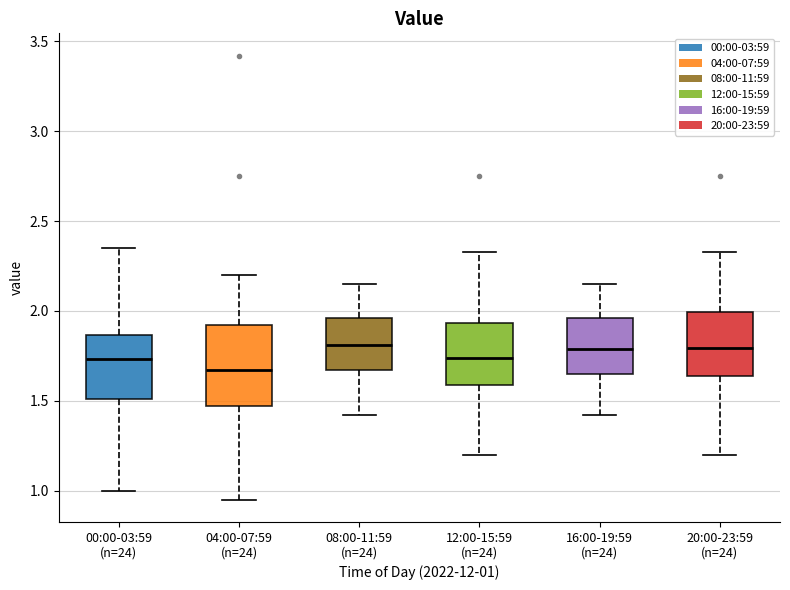

Reading left to right, read every box against the y-axis: the position of its median line, the range the box covers, and the ends of its whiskers. The values are not printed on the chart, so give them approximately, as read against the axis.

00:00-03:59 (n=24): median 1.75, box 1.50 to 1.85, whiskers 1.00 to 2.35
04:00-07:59 (n=24): median 1.65, box 1.45 to 1.90, whiskers 0.95 to 2.20
08:00-11:59 (n=24): median 1.80, box 1.65 to 1.95, whiskers 1.40 to 2.15
12:00-15:59 (n=24): median 1.75, box 1.60 to 1.95, whiskers 1.20 to 2.35
16:00-19:59 (n=24): median 1.80, box 1.65 to 1.95, whiskers 1.40 to 2.15
20:00-23:59 (n=24): median 1.80, box 1.65 to 2.00, whiskers 1.20 to 2.35